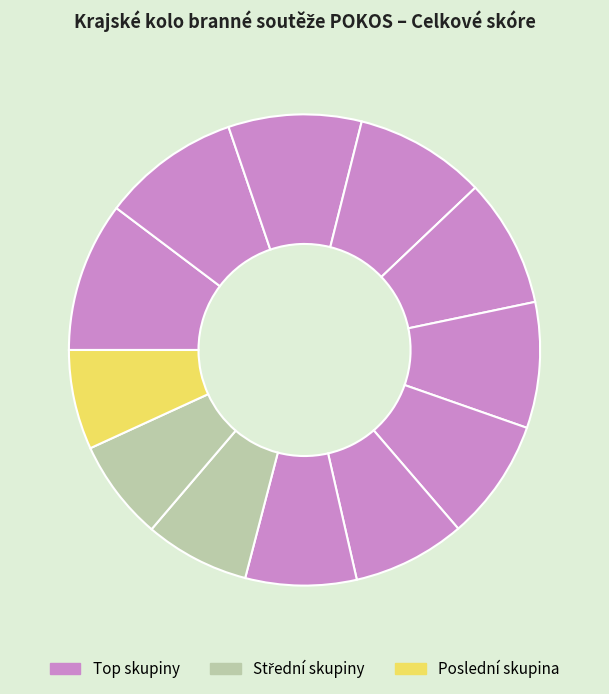

What is the largest slice in the pie chart?

16 Batalion Pohůrecká